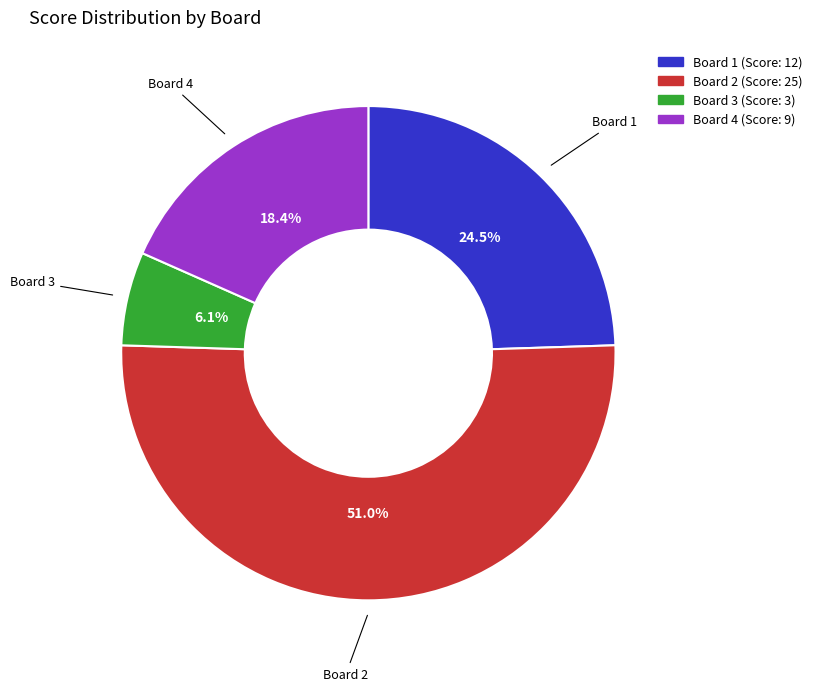

What is the majority slice?

Board 2